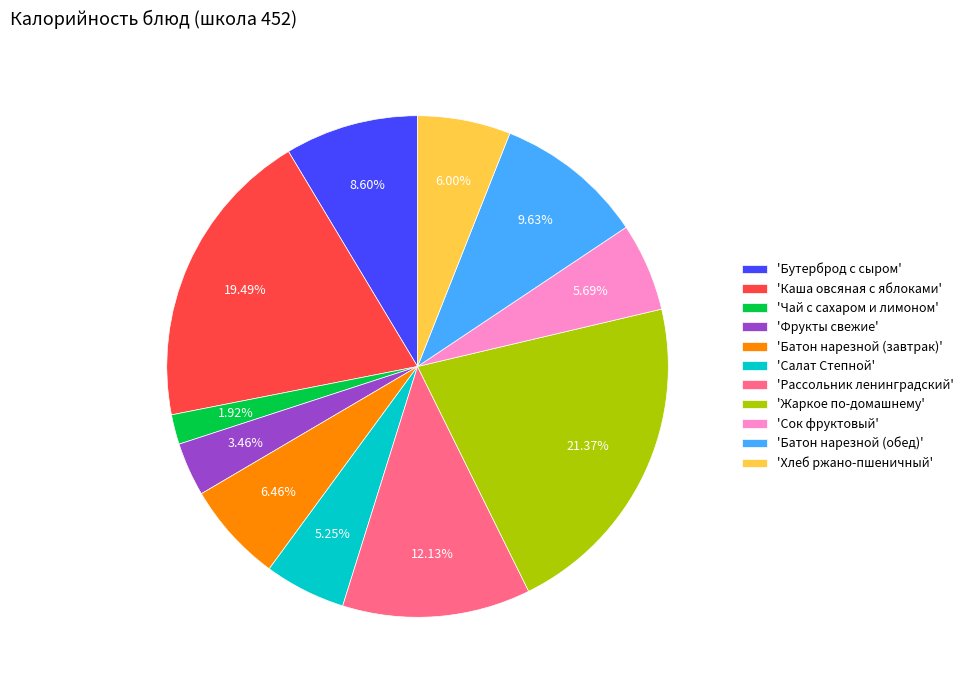

Approximately how many times larger is the value at 'Чай с сахаром и лимоном' compared to 'Салат Степной'?

0.4